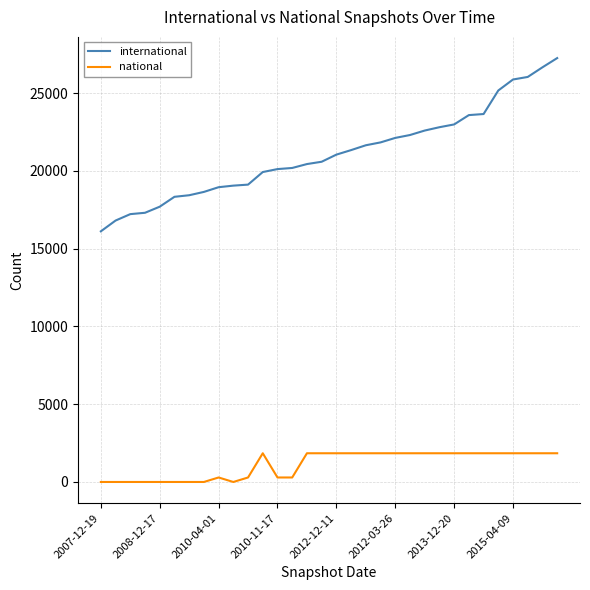

Which series has the largest total across all categories?

international